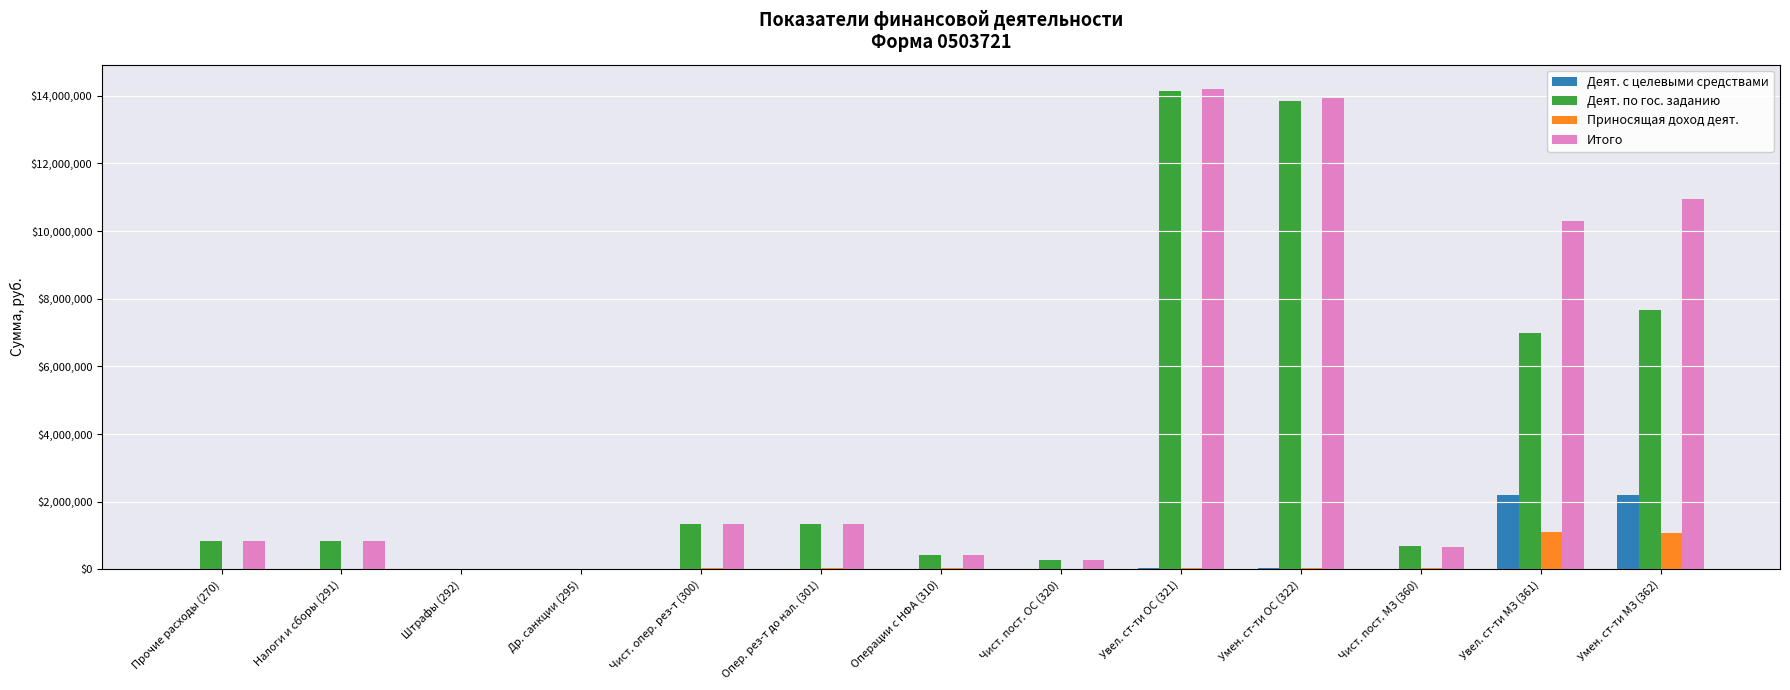

Where does the Итого series first go above 844016?

Прочие расходы (270)